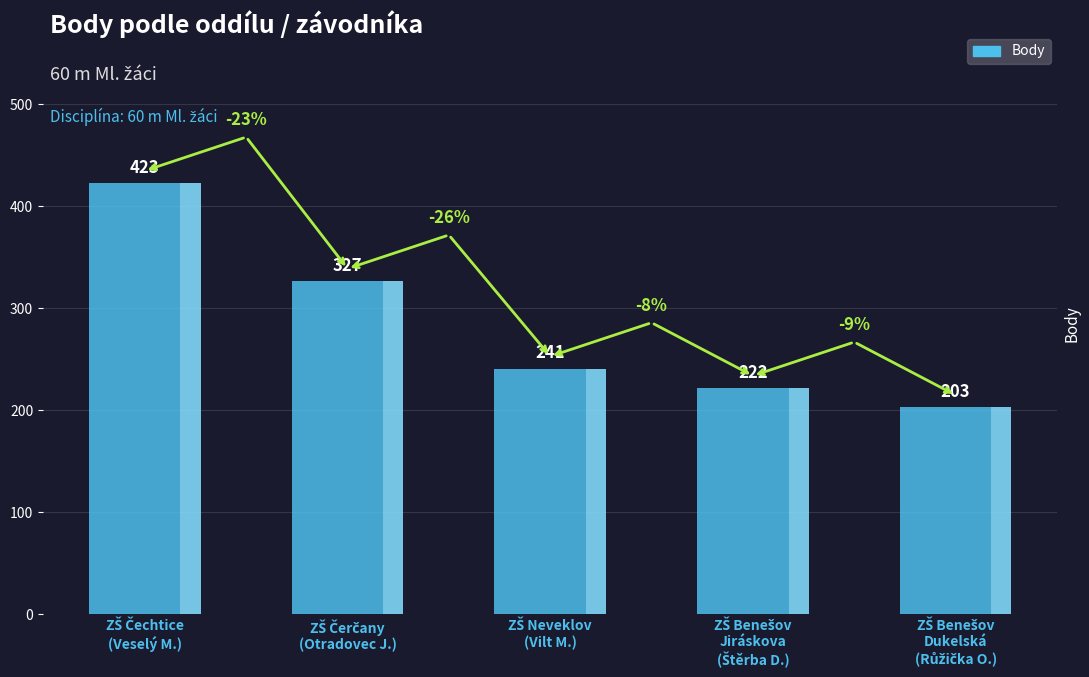

What is the maximum value shown in the chart?

423